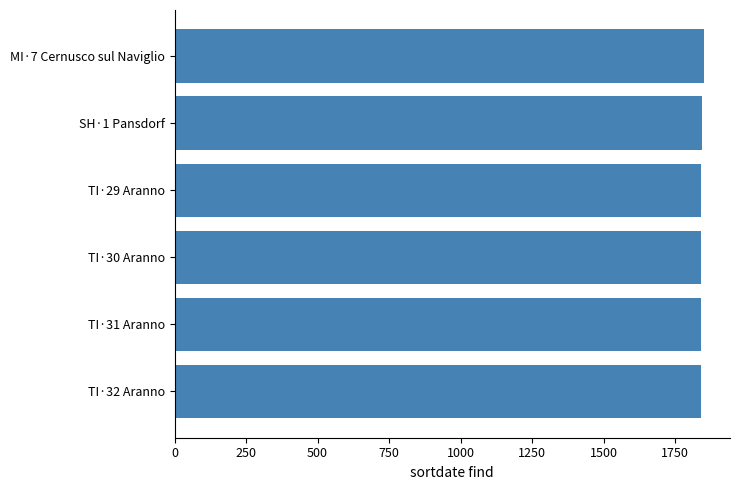

Does the chart contain any negative values?

No